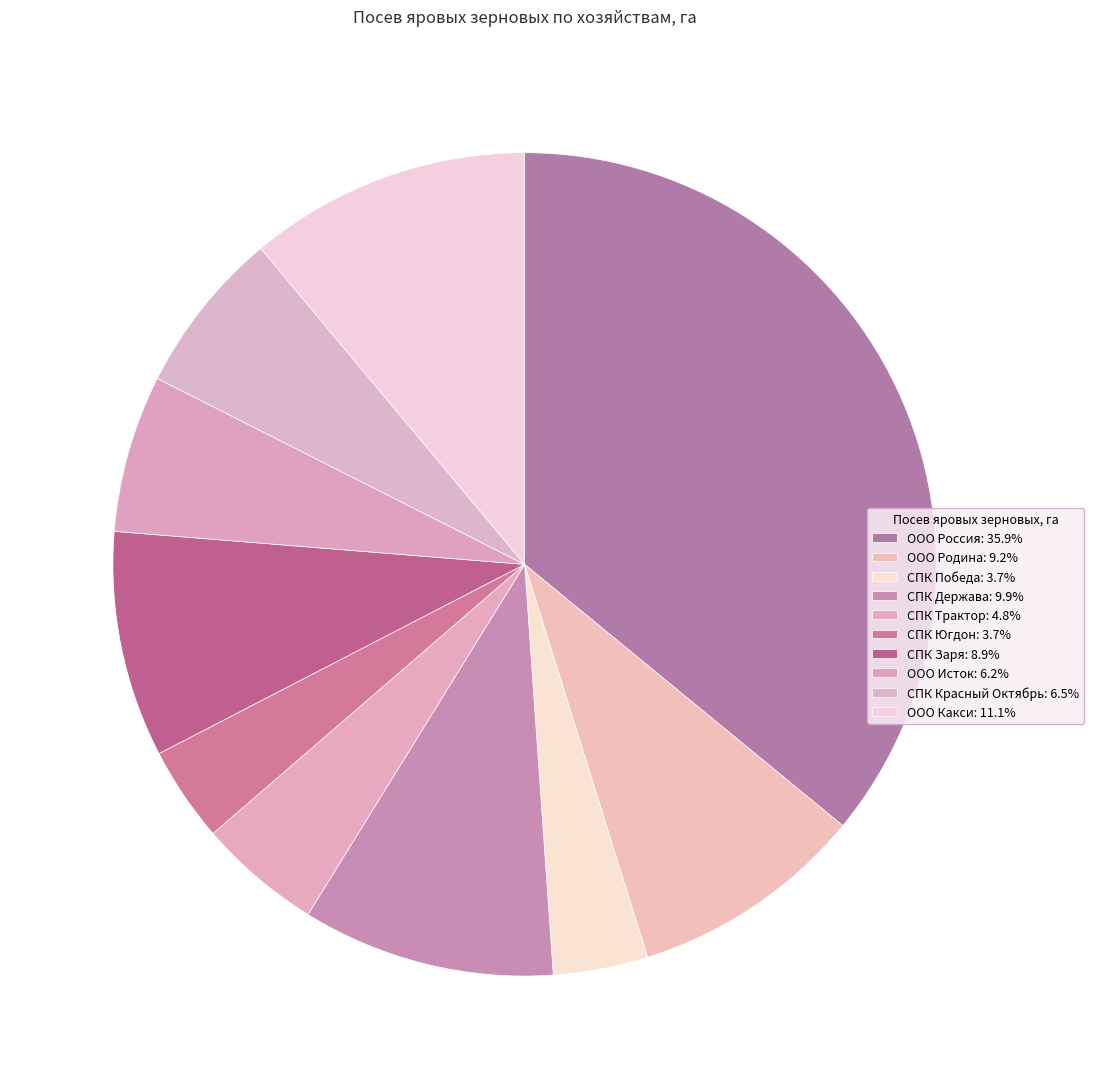

The СПК Держава slice represents 18% of the pie. True or false?

False